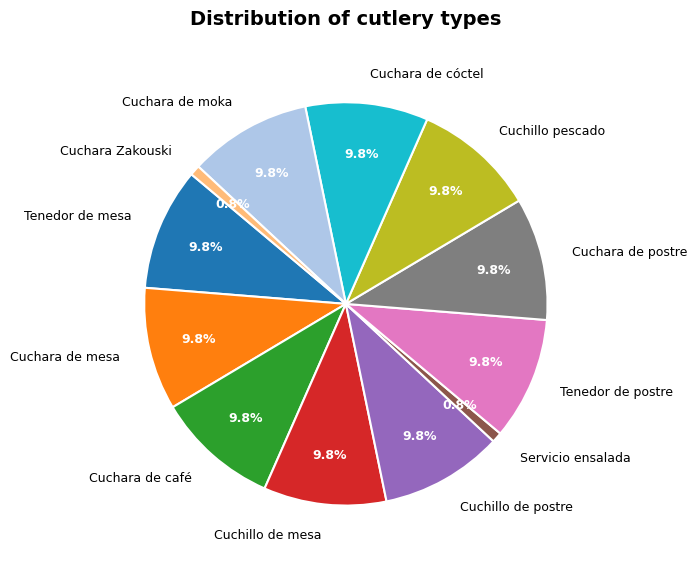

How many slices are in this pie chart?

12